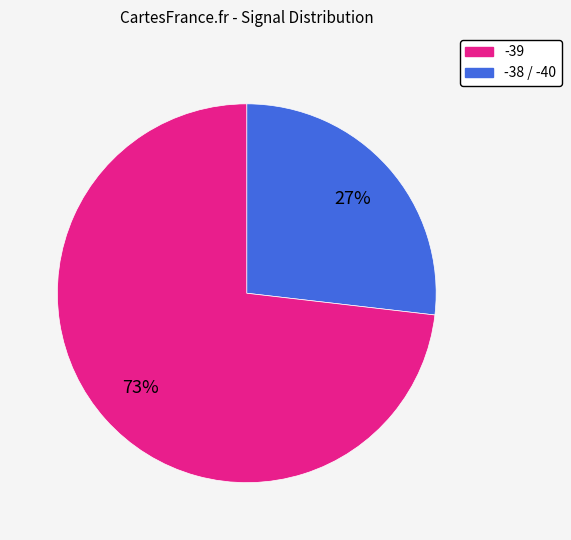

Is there any slice that represents more than half of the pie?

Yes